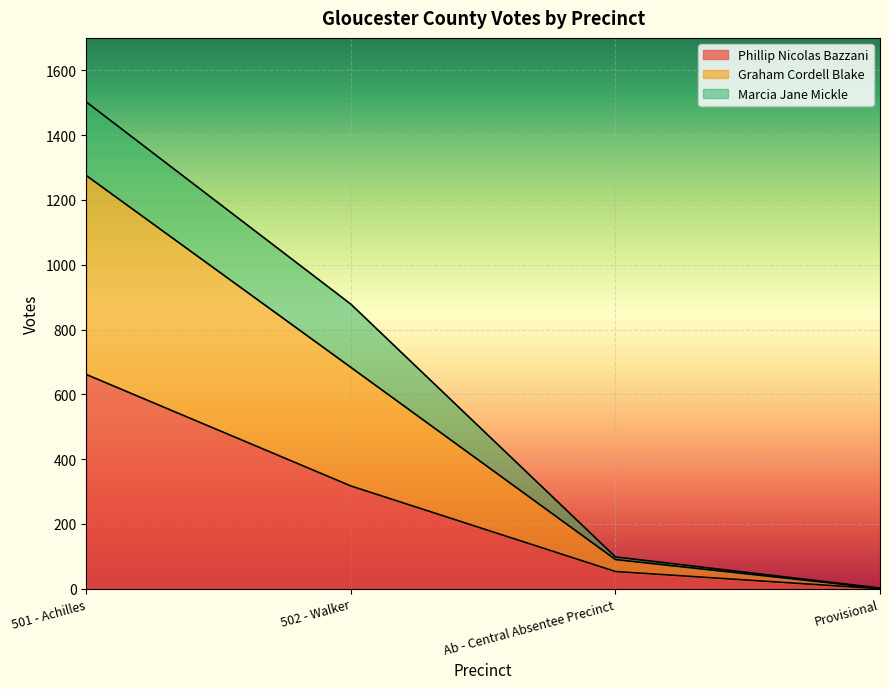

How many lines are shown in the chart?

3